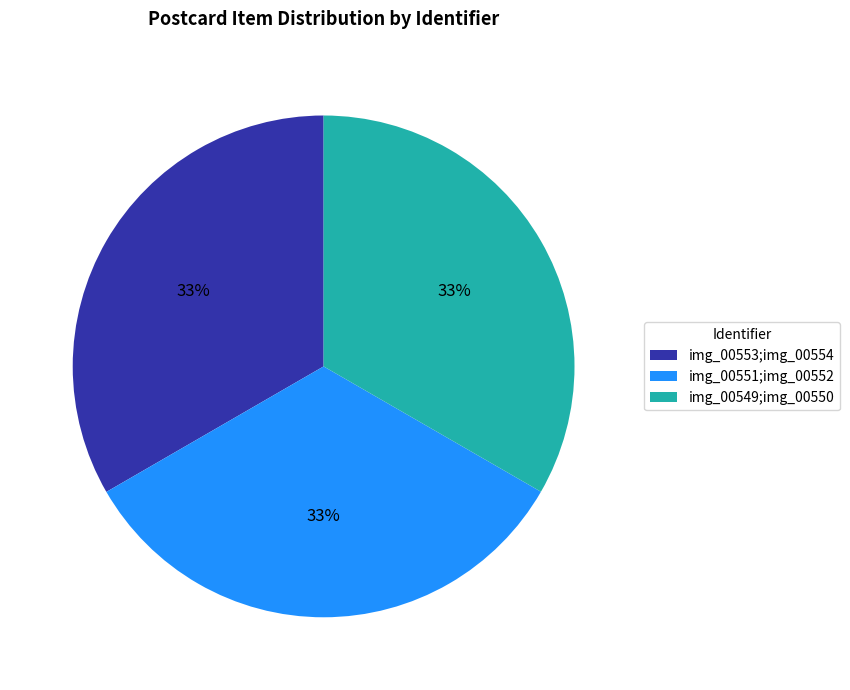

Does img_00551;img_00552 represent more than half of the total?

No